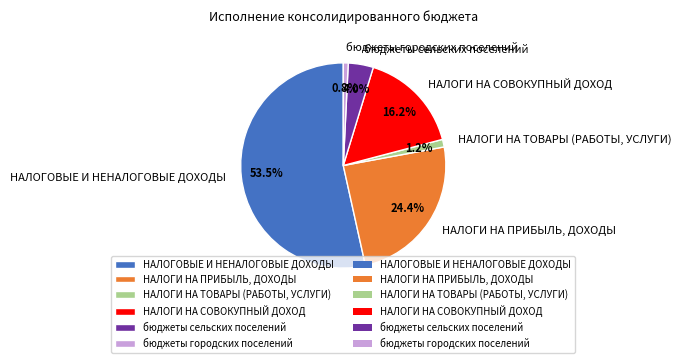

Does any single category account for the majority?

Yes